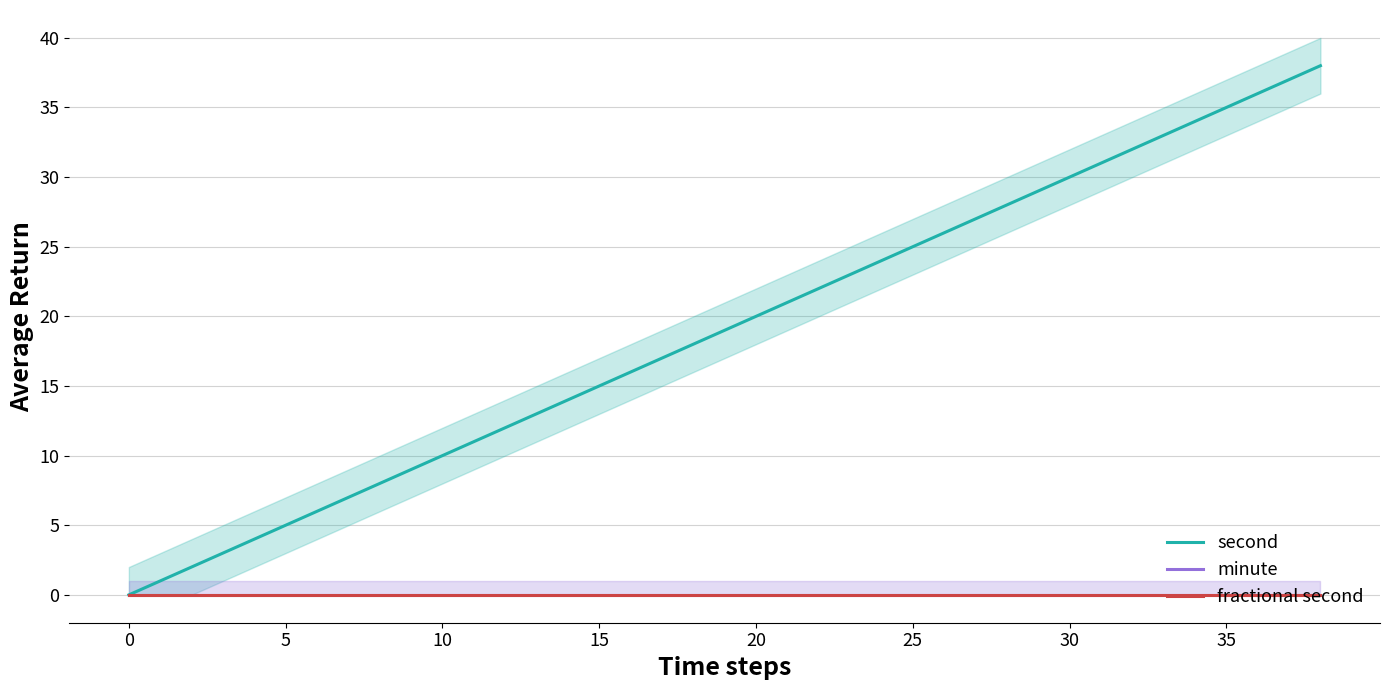

Which series has the largest total across all categories?

second